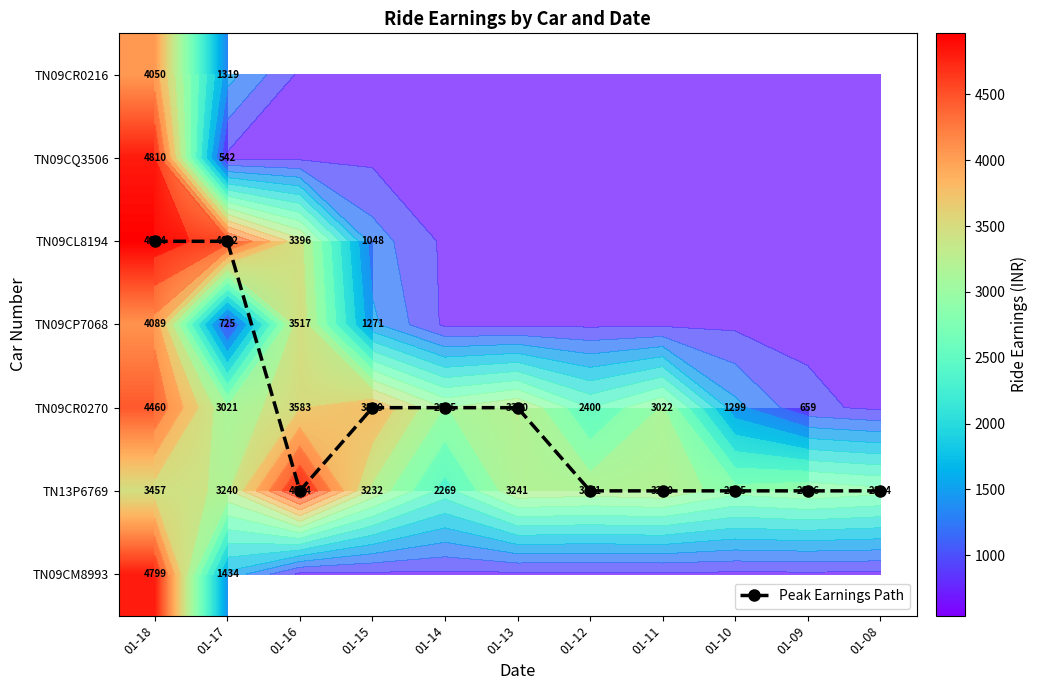

At which label does TN09CR0216 reach its minimum?

01-17